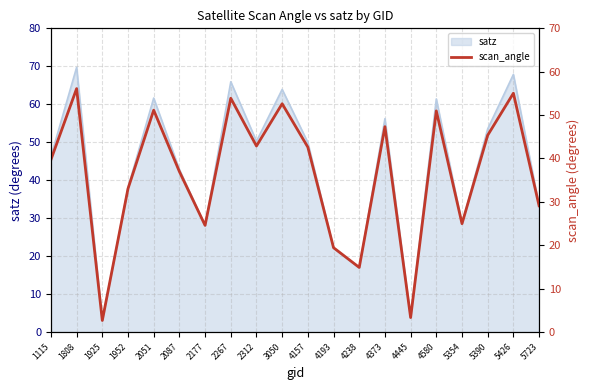

Where does the data first go above 42?

1808